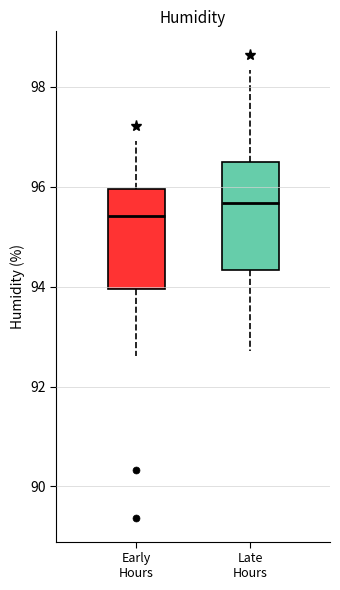

Reading left to right, read every box against the y-axis: the position of its median line, the range the box covers, and the ends of its whiskers. The values are not printed on the chart, so give them approximately, as read against the axis.

Early Hours: median 95.4, box 94.0 to 96.0, whiskers 92.6 to 97.0
Late Hours: median 95.6, box 94.4 to 96.4, whiskers 92.8 to 98.4